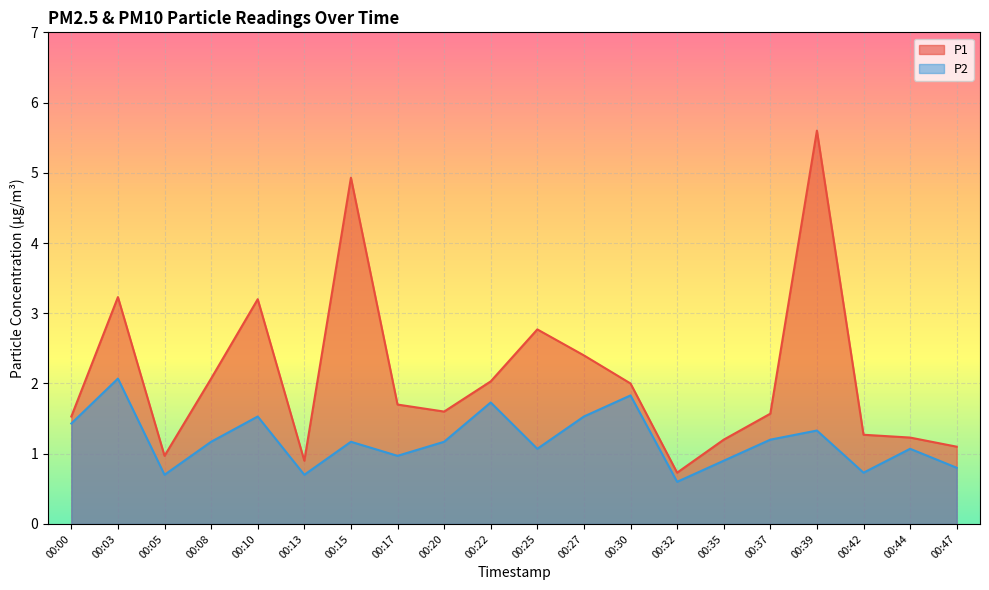

How many lines are shown in the chart?

2